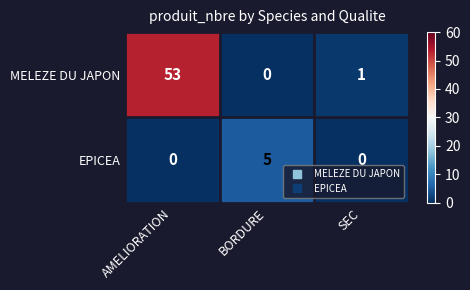

At which label does EPICEA reach its peak?

BORDURE